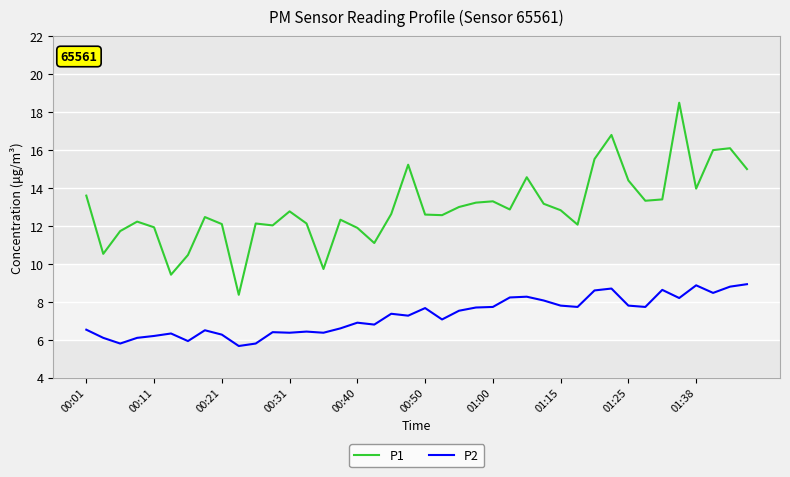

Does the chart display data point markers on the line(s)?

No